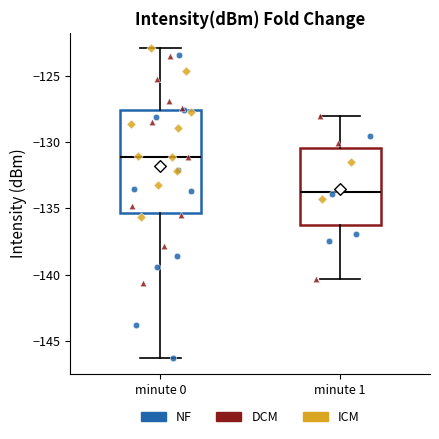

Reading left to right, read every box against the y-axis: the position of its median line, the range the box covers, and the ends of its whiskers. The values are not printed on the chart, so give them approximately, as read against the axis.

minute 0: median -131.0, box -135.5 to -127.5, whiskers -146.5 to -123.0
minute 1: median -133.5, box -136.0 to -130.5, whiskers -140.5 to -128.0